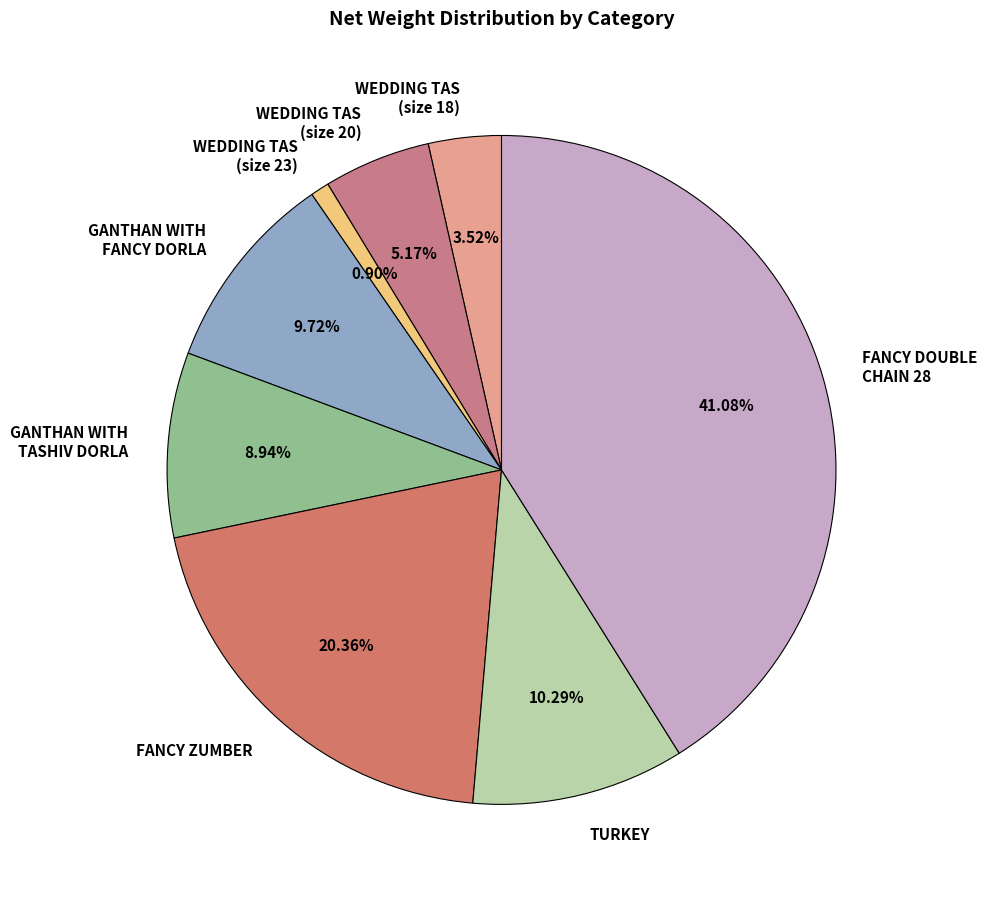

Is it true that WEDDING TAS (size 23) is 15% of the pie?

False